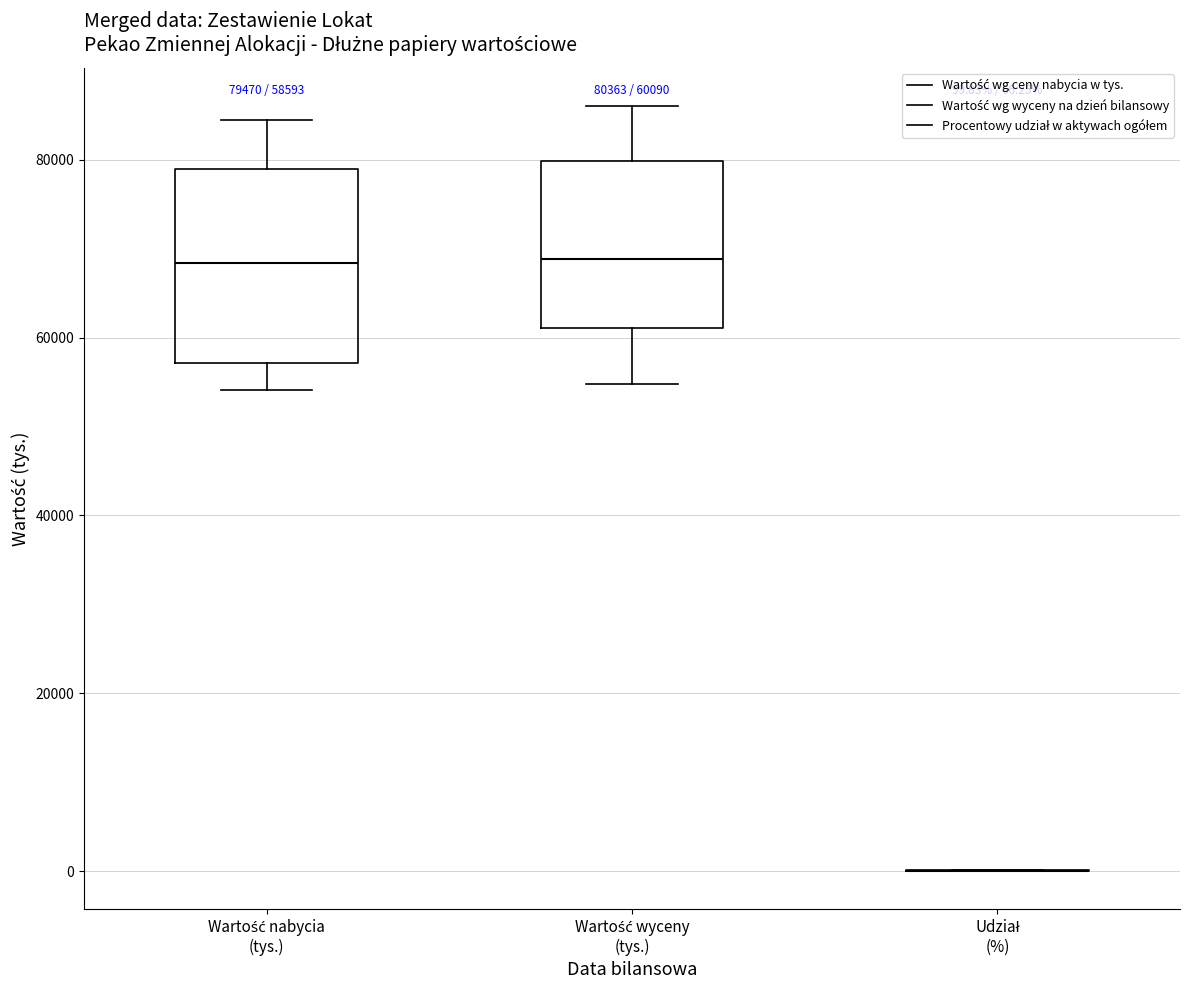

Which box is the tallest, from its lower edge to its upper edge?

Wartość nabycia (tys.)